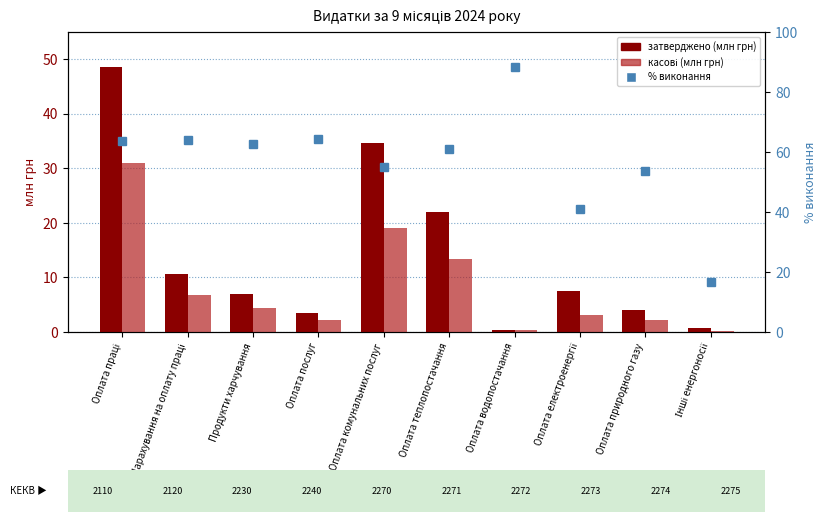

What is the label of the 10th bar from the right?

Оплата праці